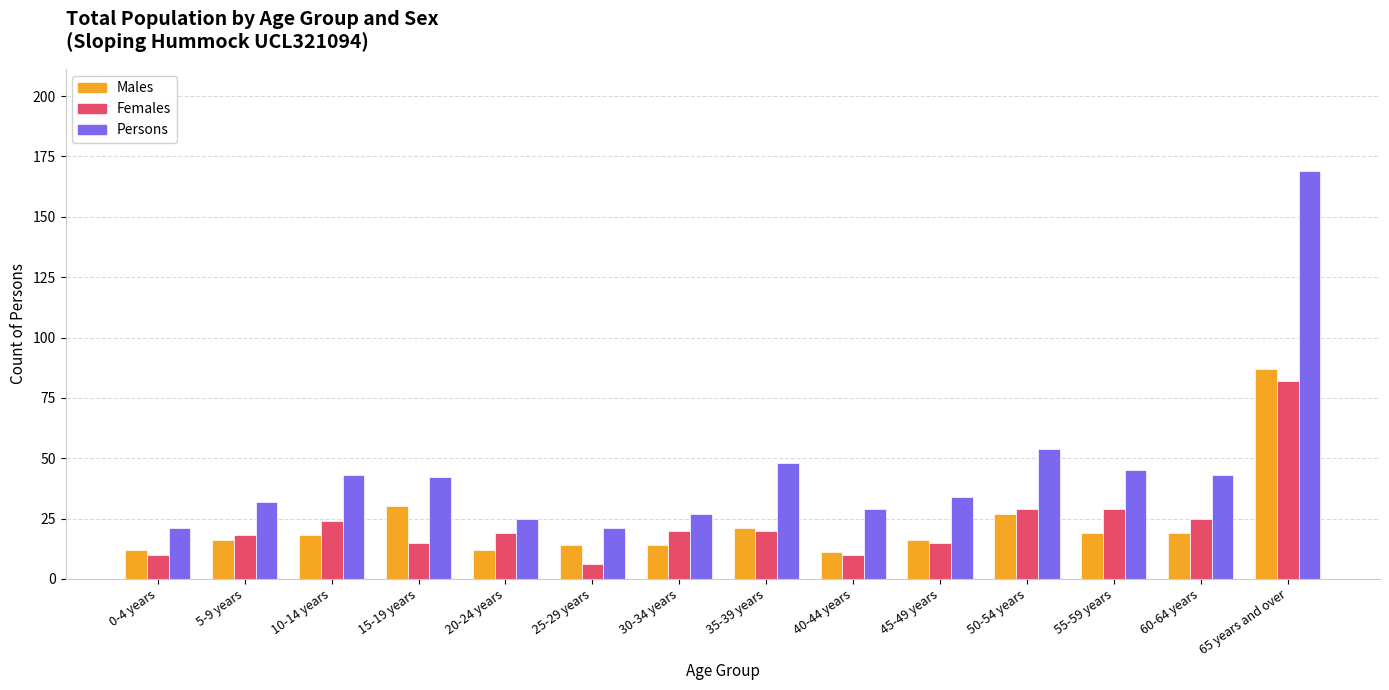

What is the approximate value of Females at 5-9 years?

18